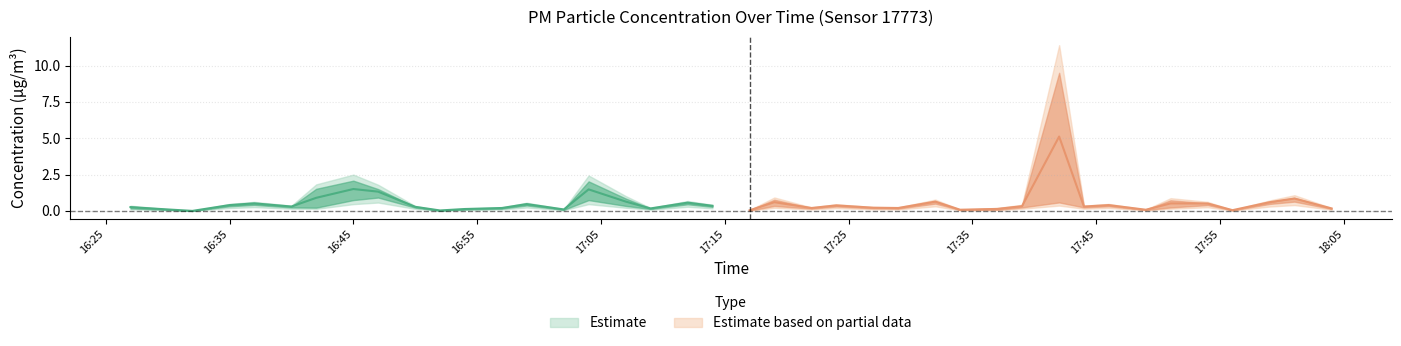

What is the average value of the P1 series?

0.7